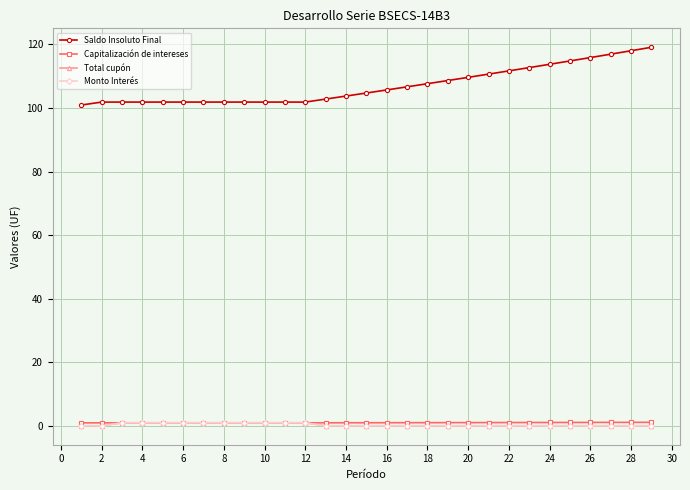

Is this an area chart (filled region under the line)?

No